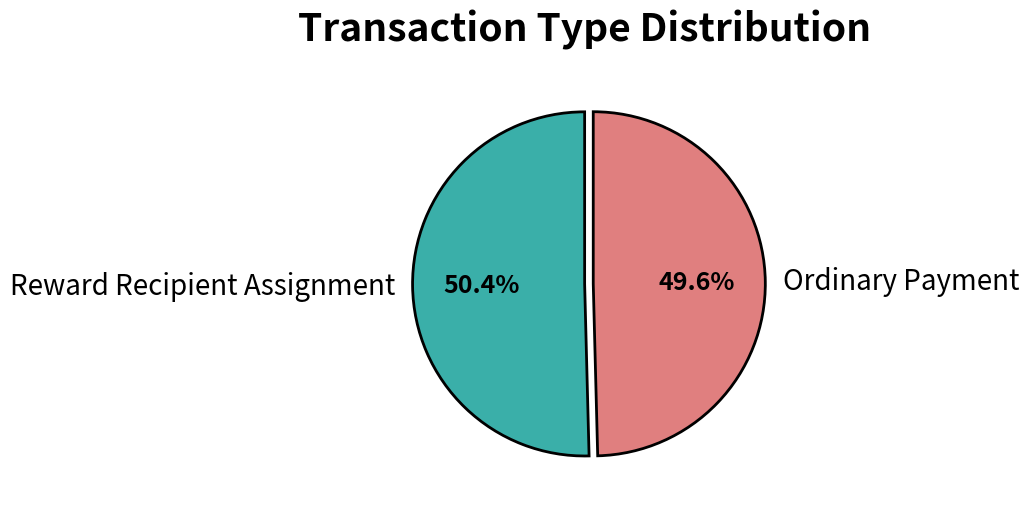

Rank the categories by value from lowest to highest.

Ordinary Payment, Reward Recipient Assignment